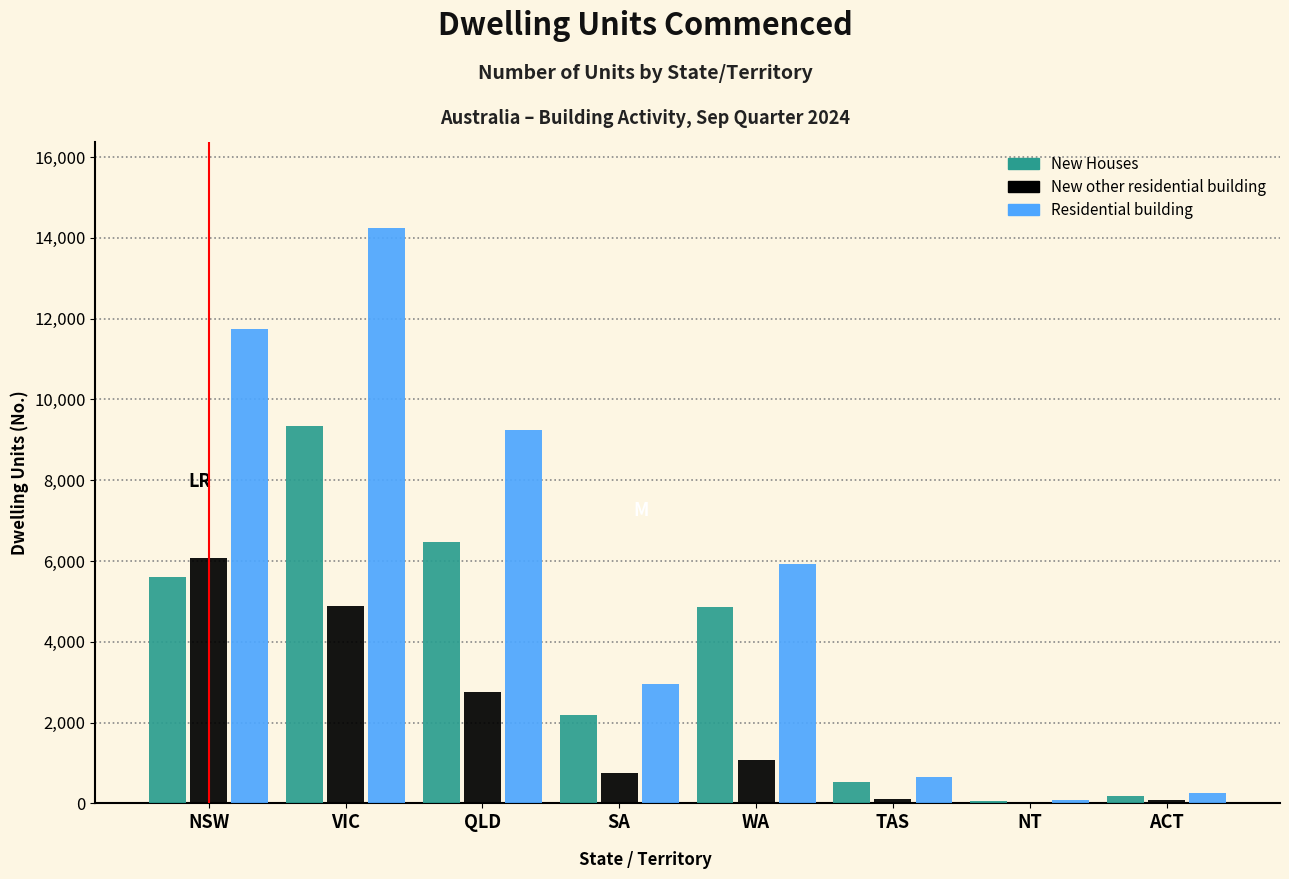

What is the sum of all Residential building values?

45085